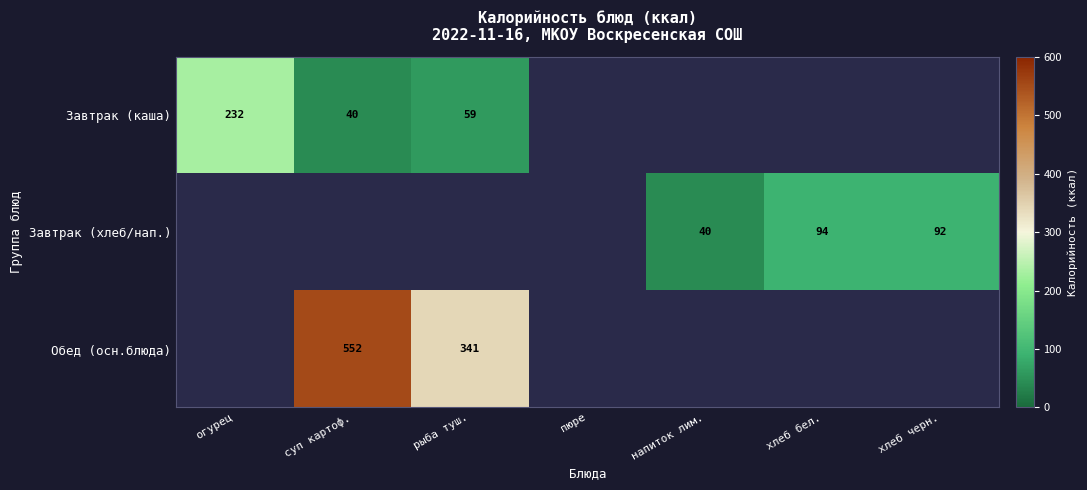

Rank the series at огурец from highest to lowest value.

Завтрак (каша), Завтрак (хлеб/нап.), Обед (осн.блюда)